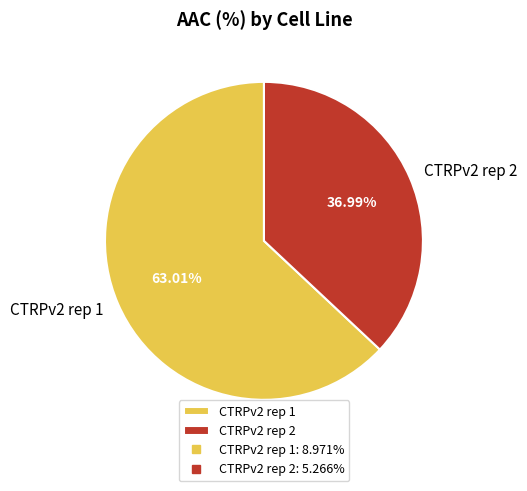

Count the number of slices in the pie.

2